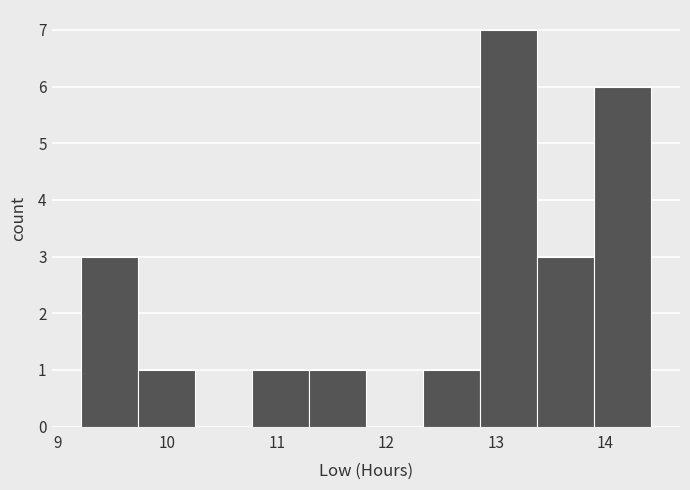

Reading left to right, transcribe this chart: for each bar, give the range it covers on the x-axis and its height. Neither the bar edges nor the heights are printed on the chart, so give them approximately, as read against the axes.

9.2 to 9.7: 3
9.7 to 10.3: 1
10.3 to 10.8: 0
10.8 to 11.3: 1
11.3 to 11.8: 1
11.8 to 12.3: 0
12.3 to 12.9: 1
12.9 to 13.4: 7
13.4 to 13.9: 3
13.9 to 14.4: 6